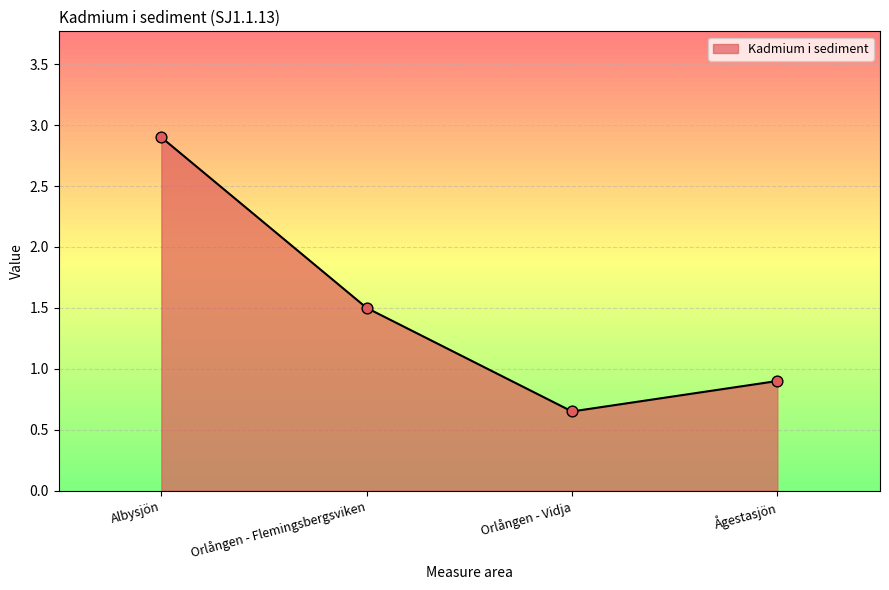

Between Orlången - Vidja and Albysjön, which is larger?

Albysjön